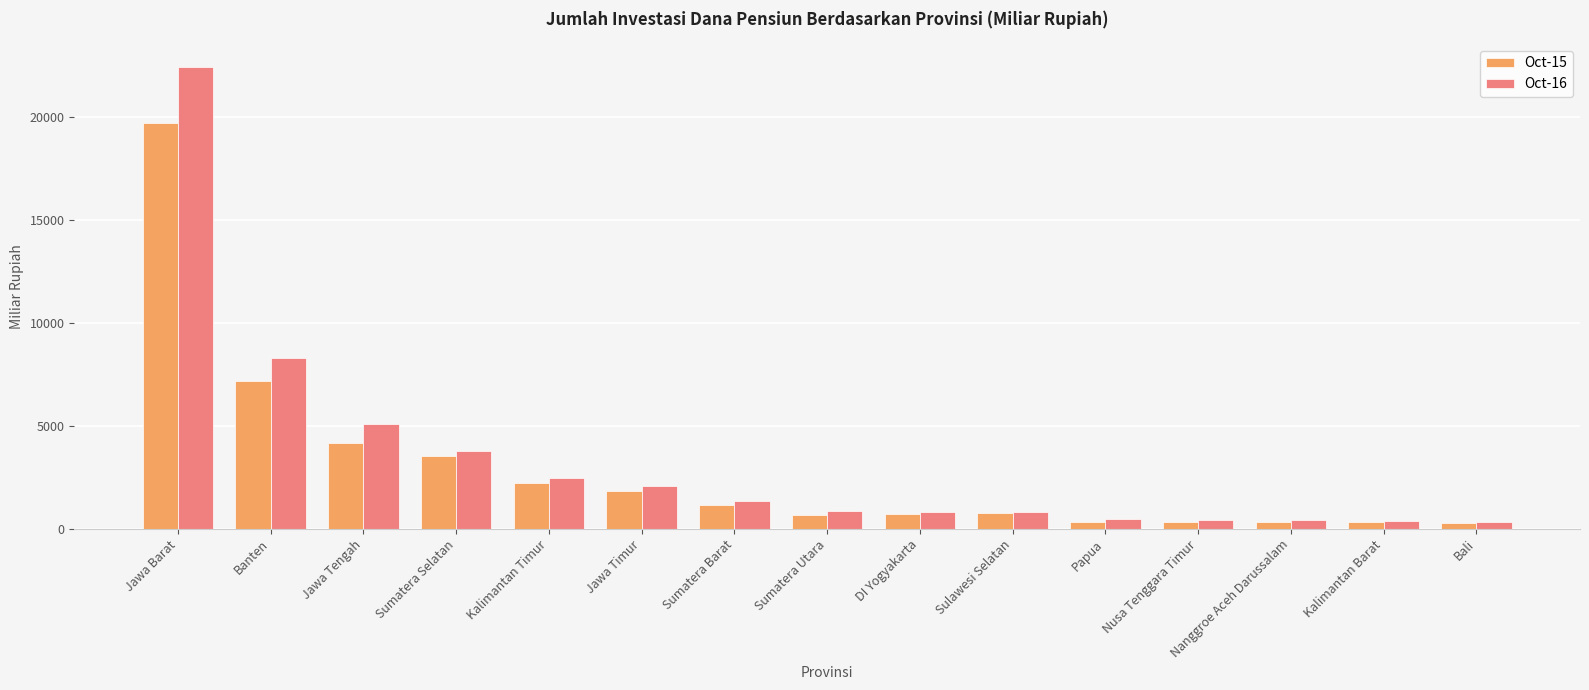

Is it true that Oct-16 equals 5076.6 at Jawa Tengah?

True